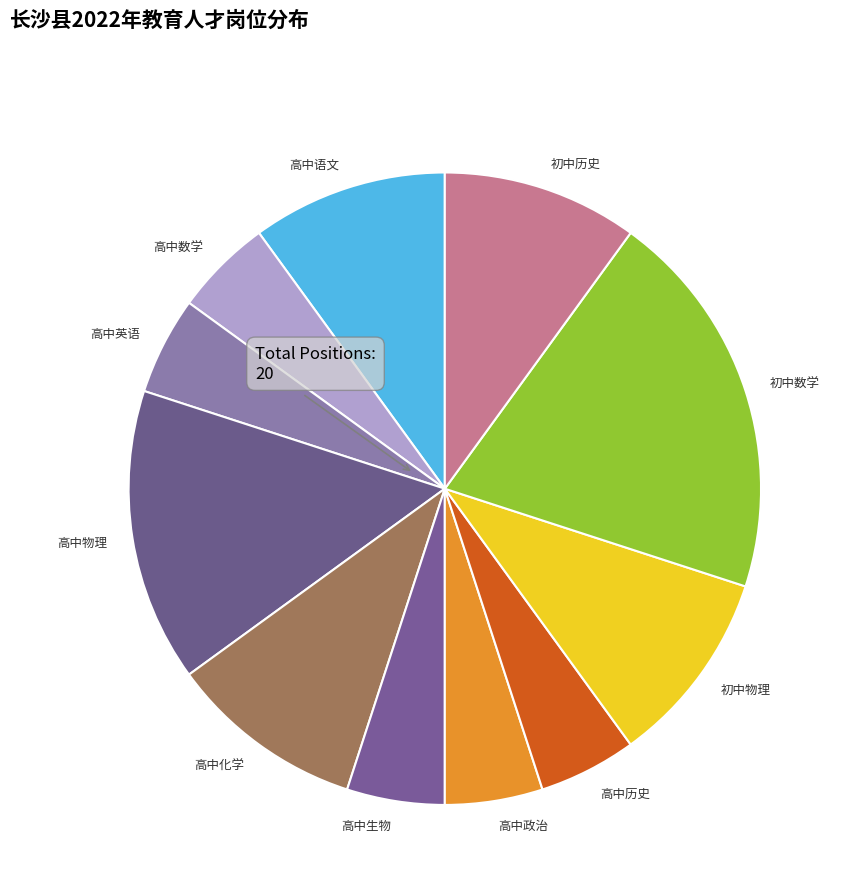

How many segments does this pie chart have?

11